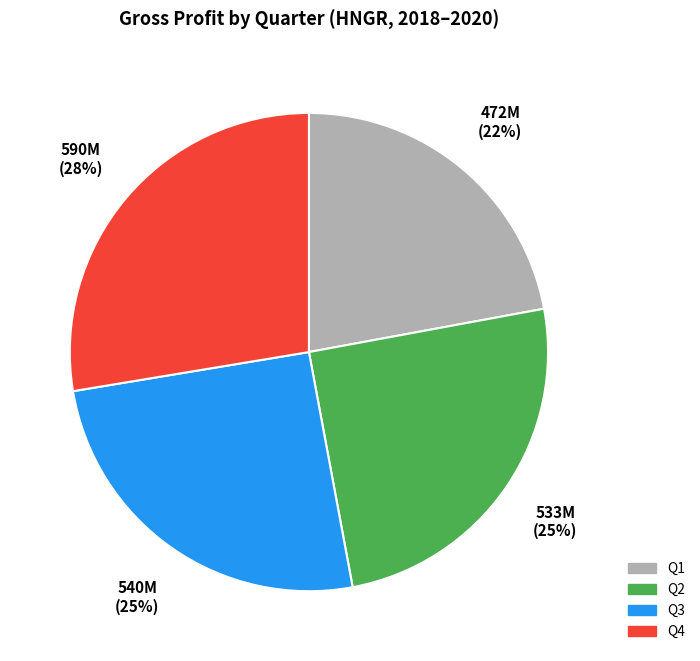

To the nearest percent, what portion does Q1 represent?

22%